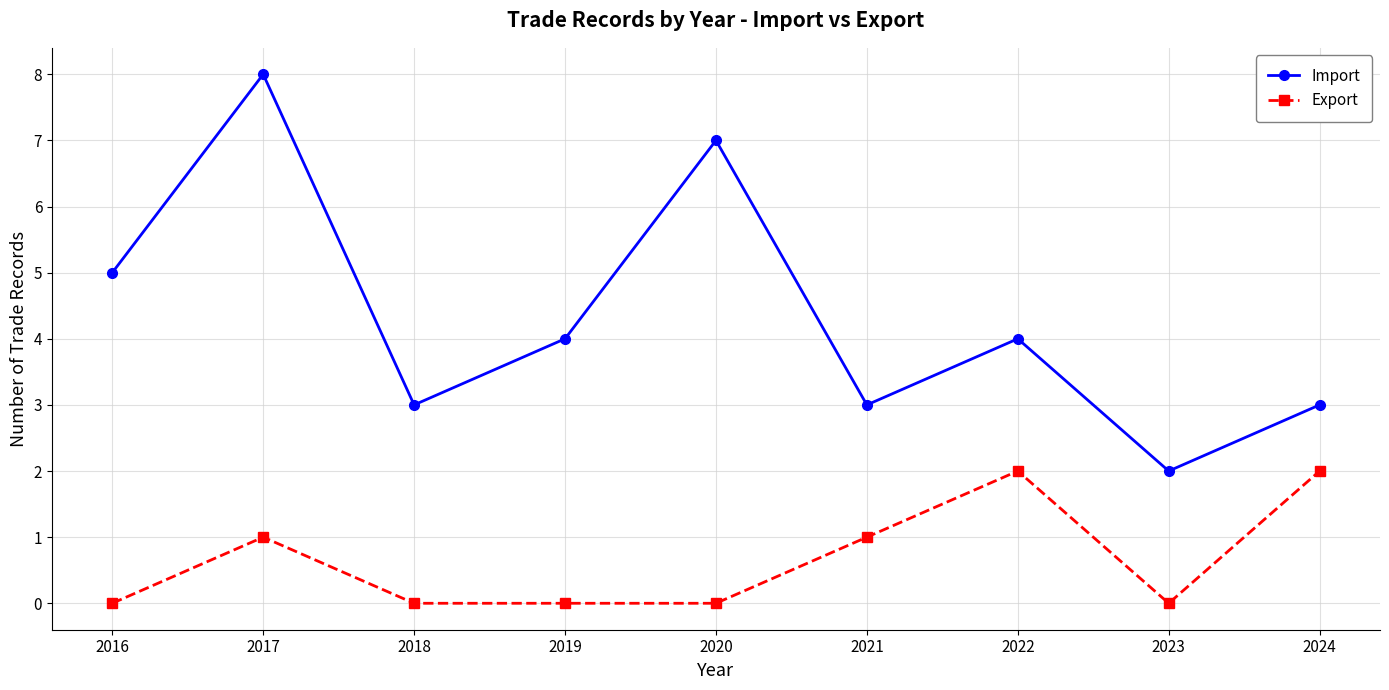

How many interior local valleys does the Import series have?

3